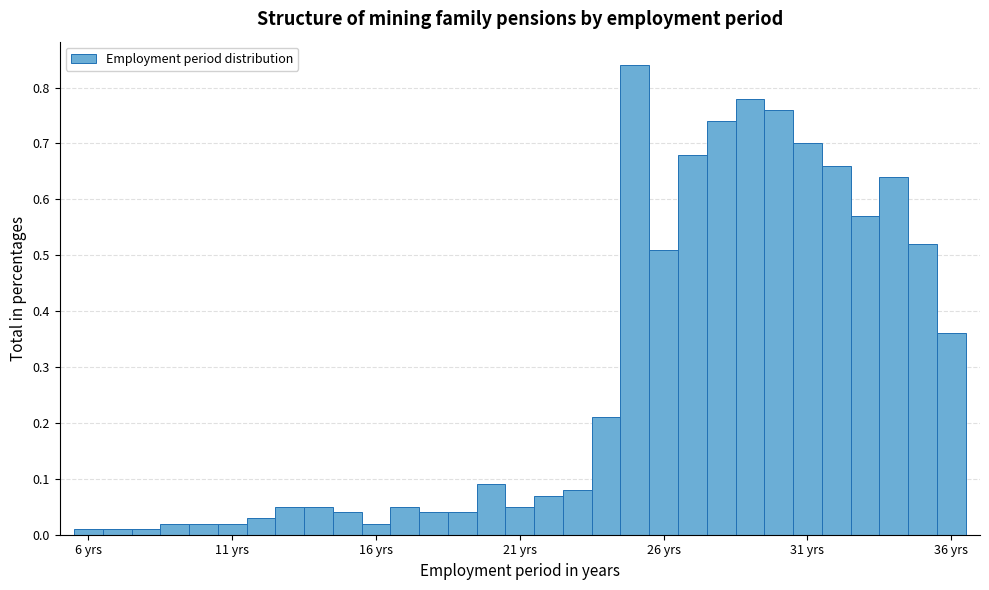

Around what value on the x-axis is the tallest bar? Give the approximate position of its centre, as read against the axis.

25.0